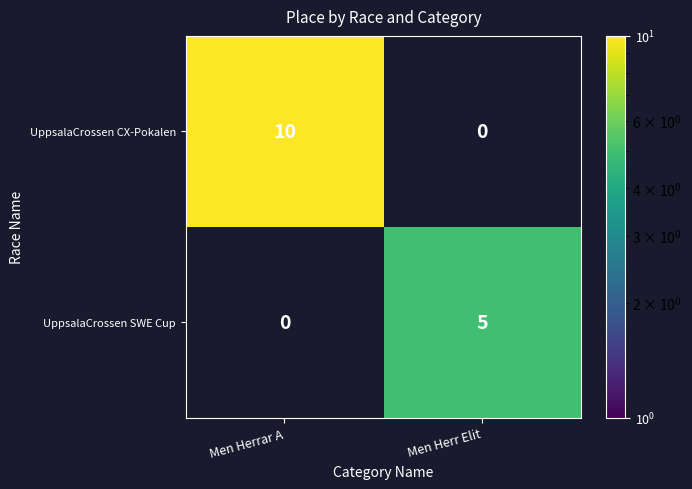

The value of UppsalaCrossen SWE Cup at Men Herr Elit is 8. True or false?

False